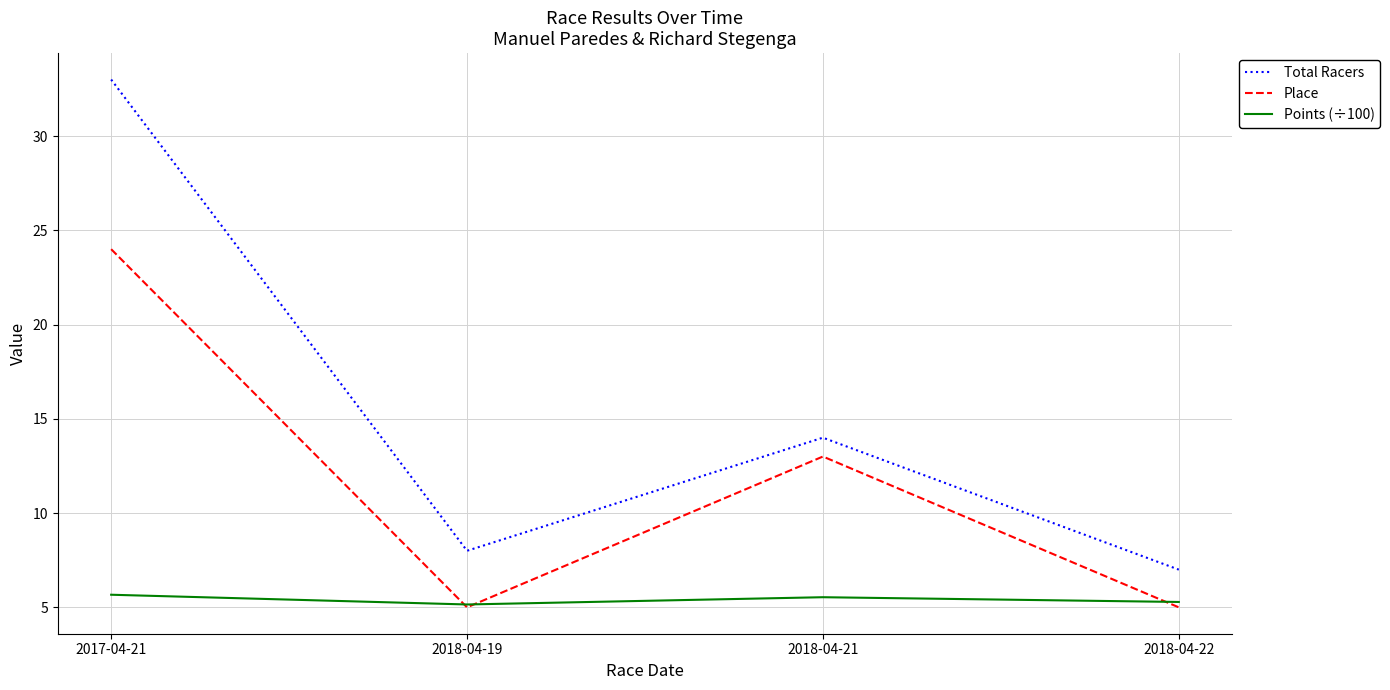

What position from the left is 2018-04-19?

2